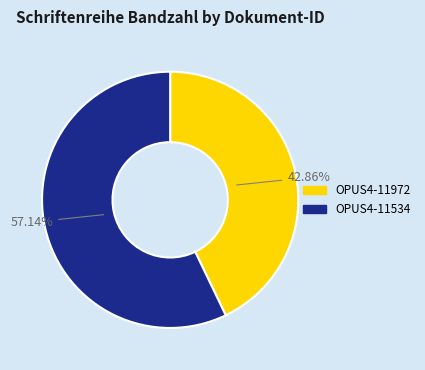

Does OPUS4-11972 account for over 50% of the chart?

No